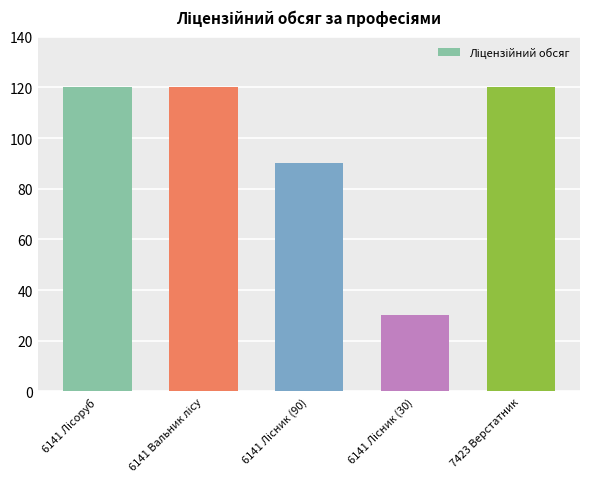

Reading left to right, list all the values displayed in this chart.

120	120	90	30	120